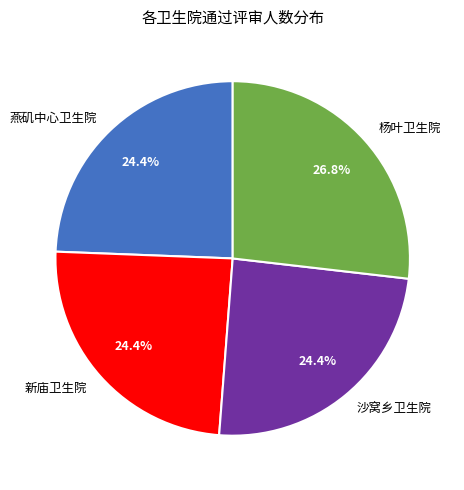

Which has a higher value, 杨叶卫生院 or 沙窝乡卫生院?

杨叶卫生院